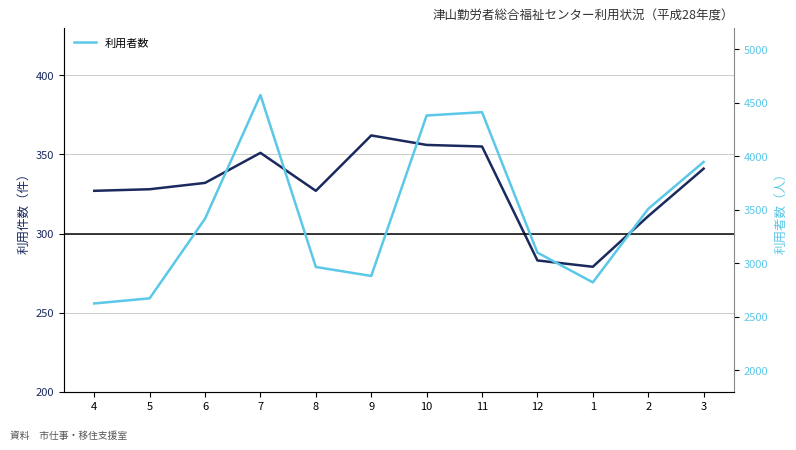

Which label corresponds to the largest value in the chart?

7